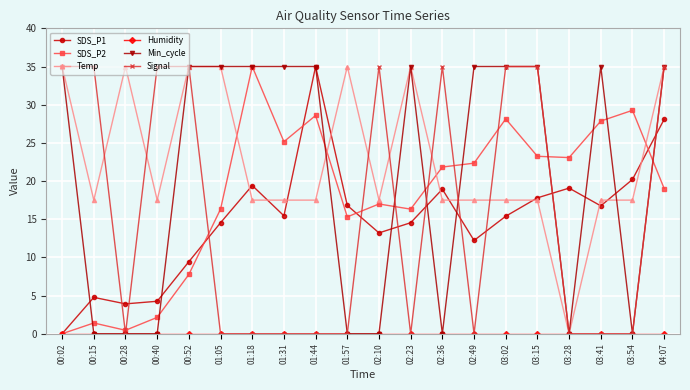

Count the Min_cycle values in the range 0 to 35.

20